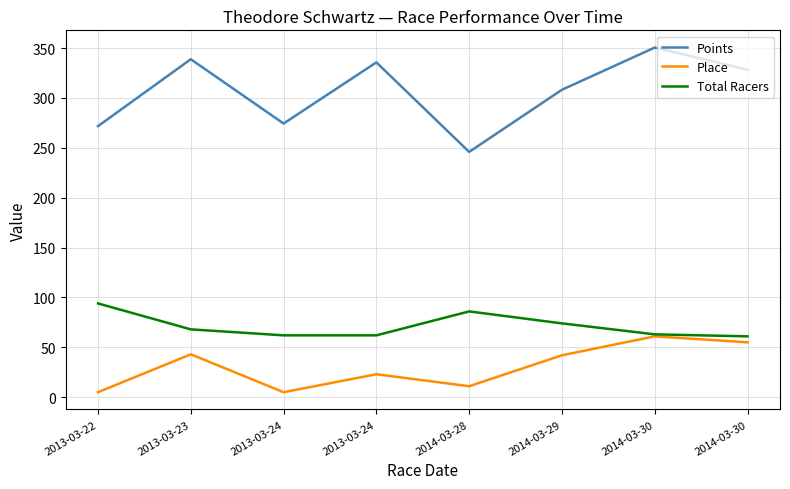

Between 2013-03-22 and 2013-03-23, which series saw the biggest shift?

Points